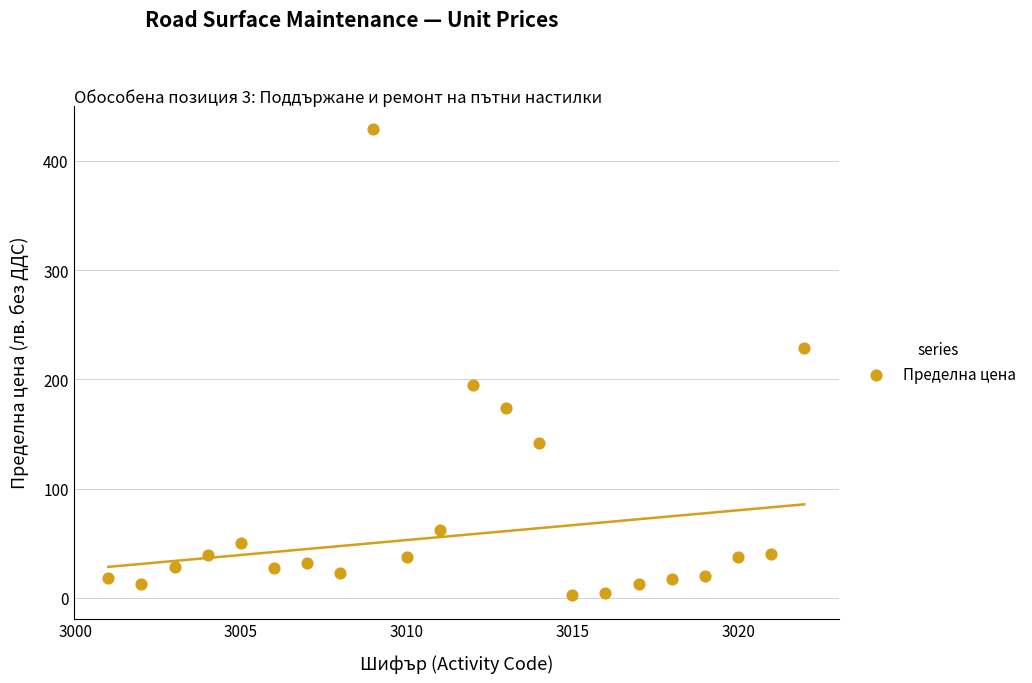

What is the range of Y values (max minus min)?

426.5